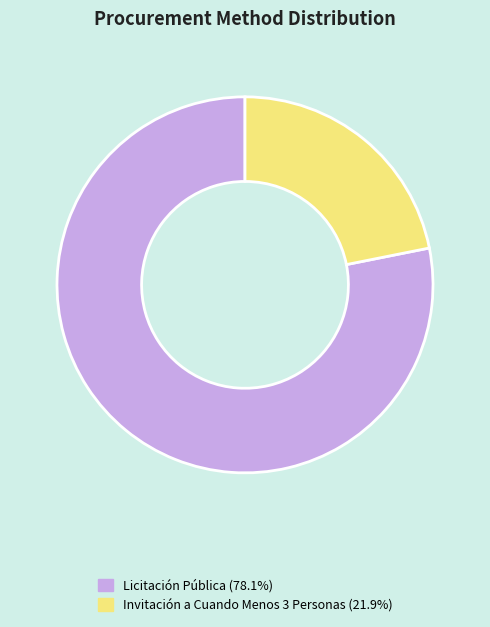

Is it true that Licitación Pública is 64% of the pie?

False